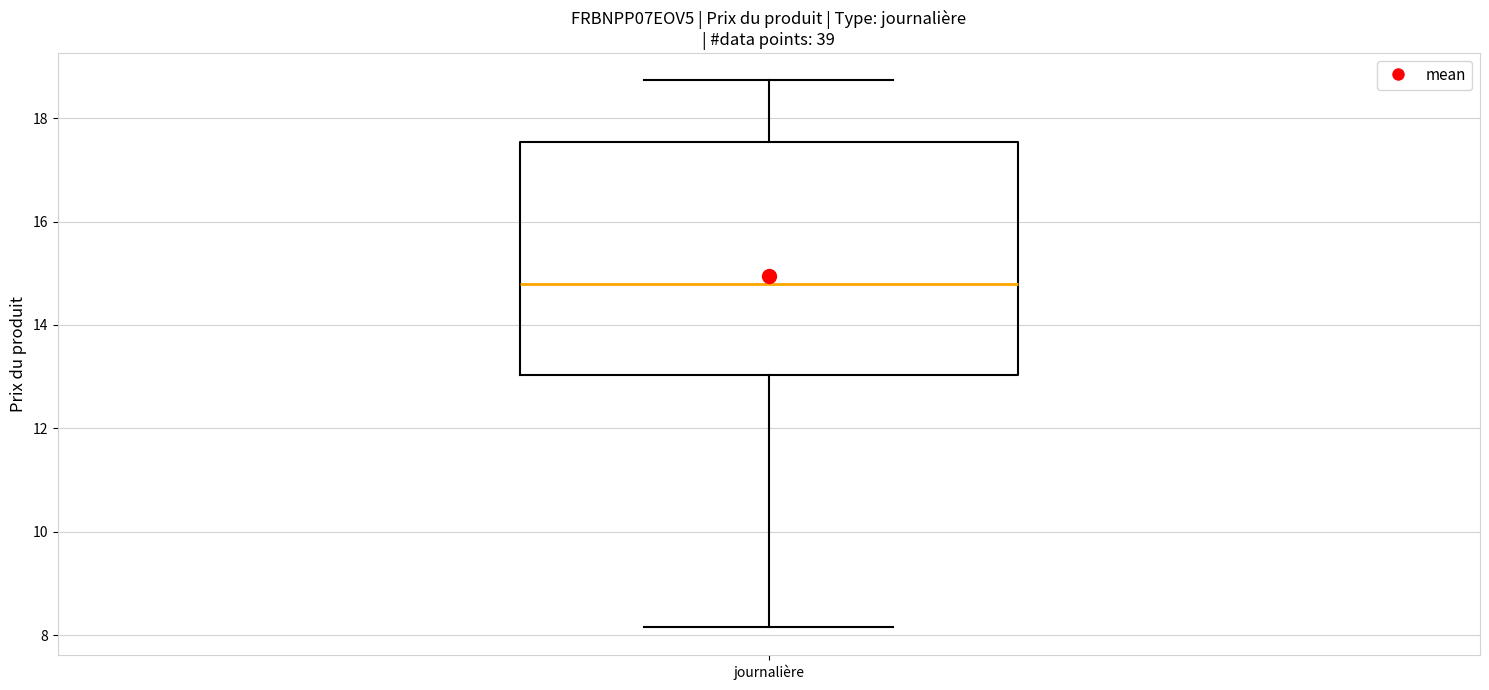

Read this box plot against the y-axis: the position of the median line, the range covered by the box, and the ends of both whiskers. The values are not printed on the chart, so give them approximately, as read against the axis.

median 14.8, box 13.0 to 17.6, whiskers 8.2 to 18.8